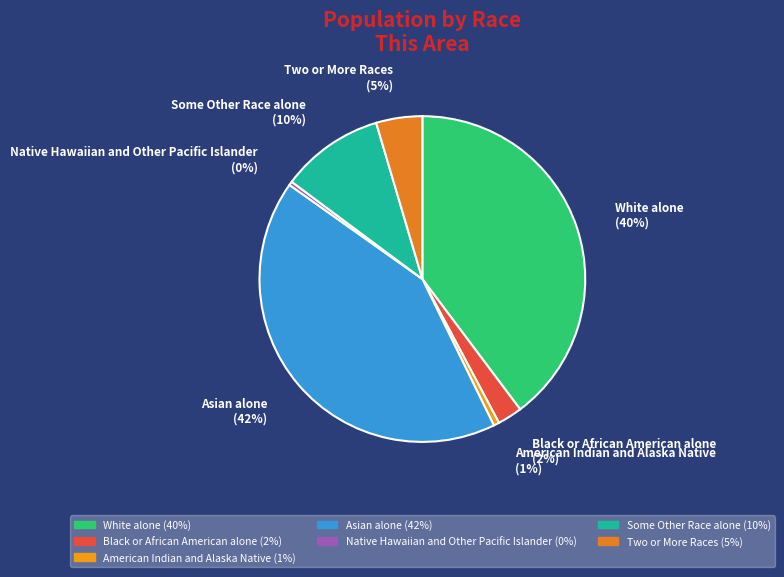

Does Native Hawaiian and Other Pacific Islander account for over 50% of the chart?

No